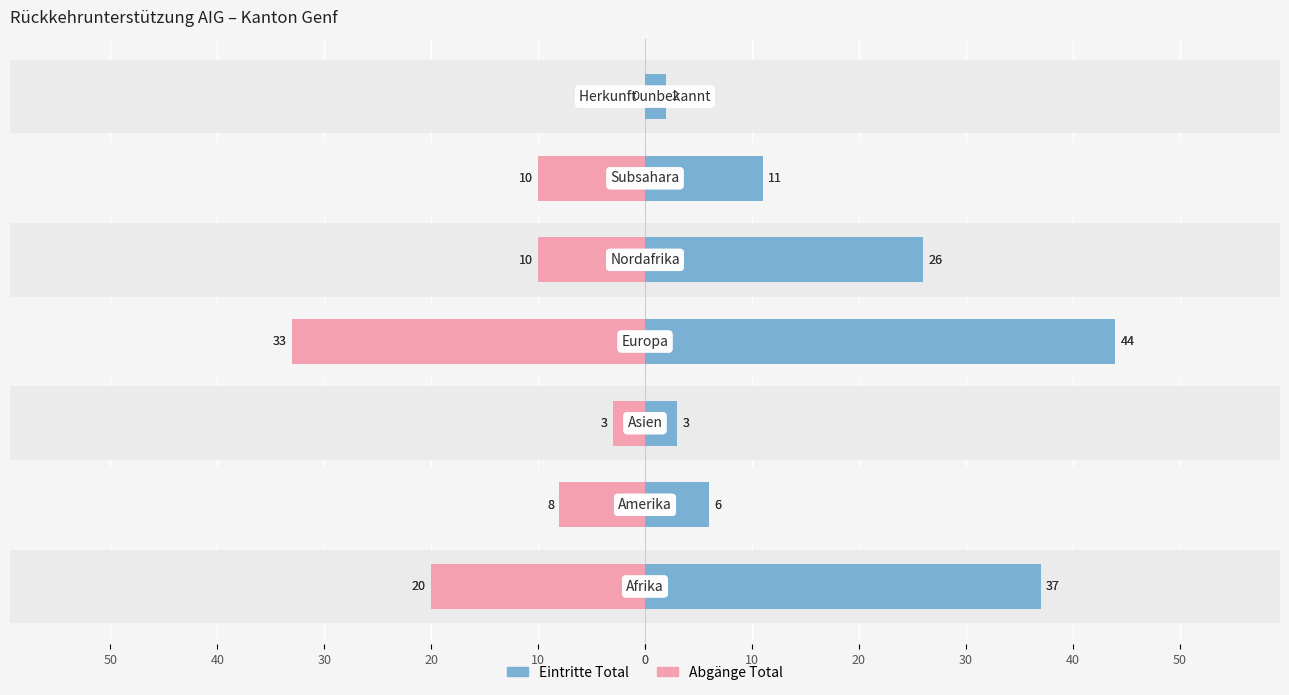

Rank the series by their average value, from lowest to highest.

Abgänge Total, Eintritte Total